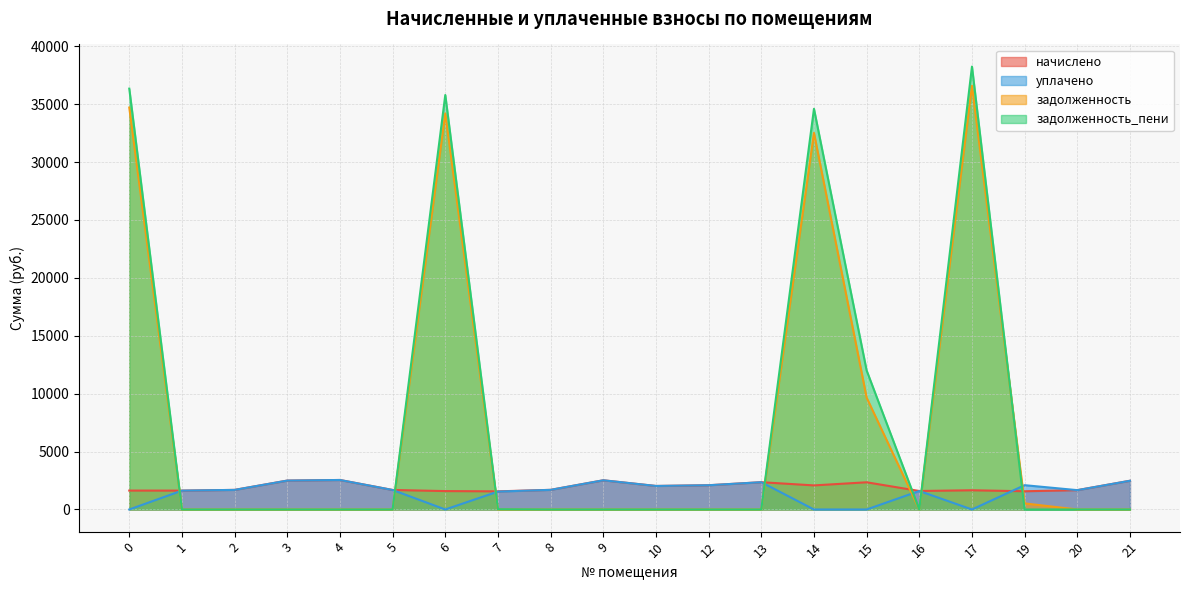

What is the approximate value of задолженность_пени at 14?

34601.9